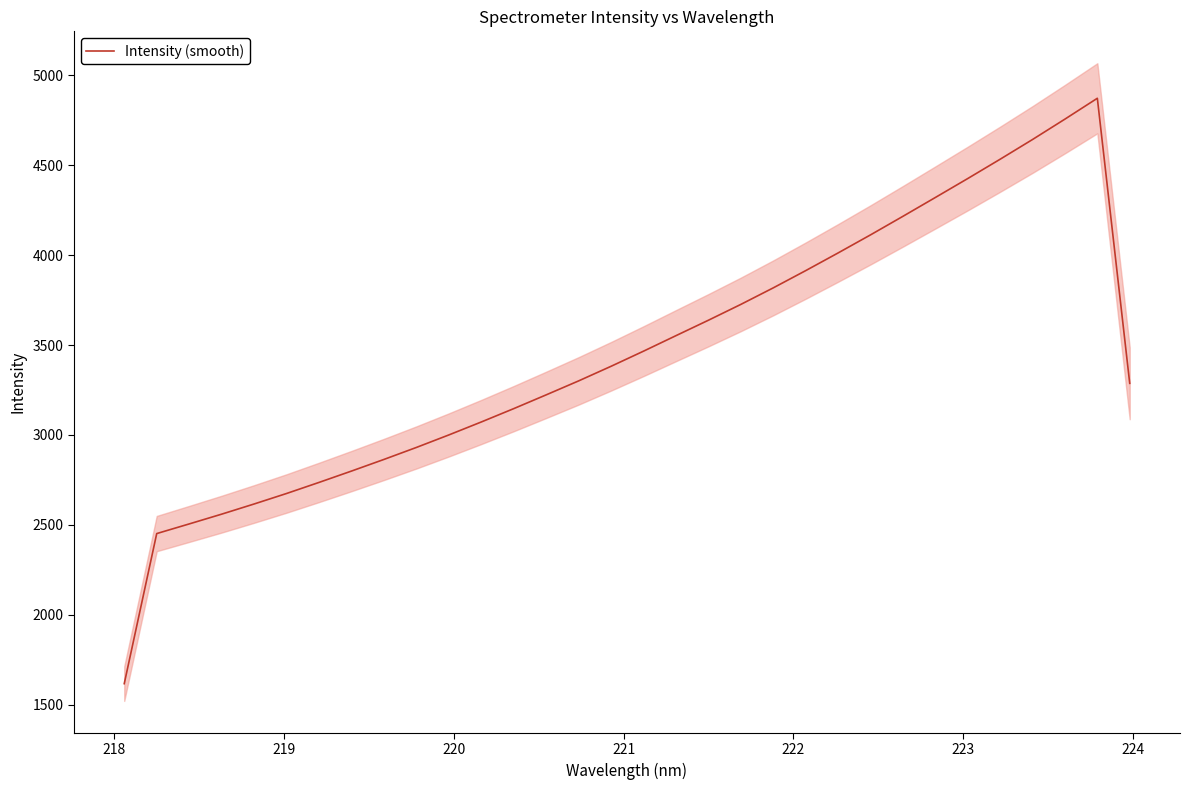

What is the lowest value of the Intensity (smooth) series?

1617.3